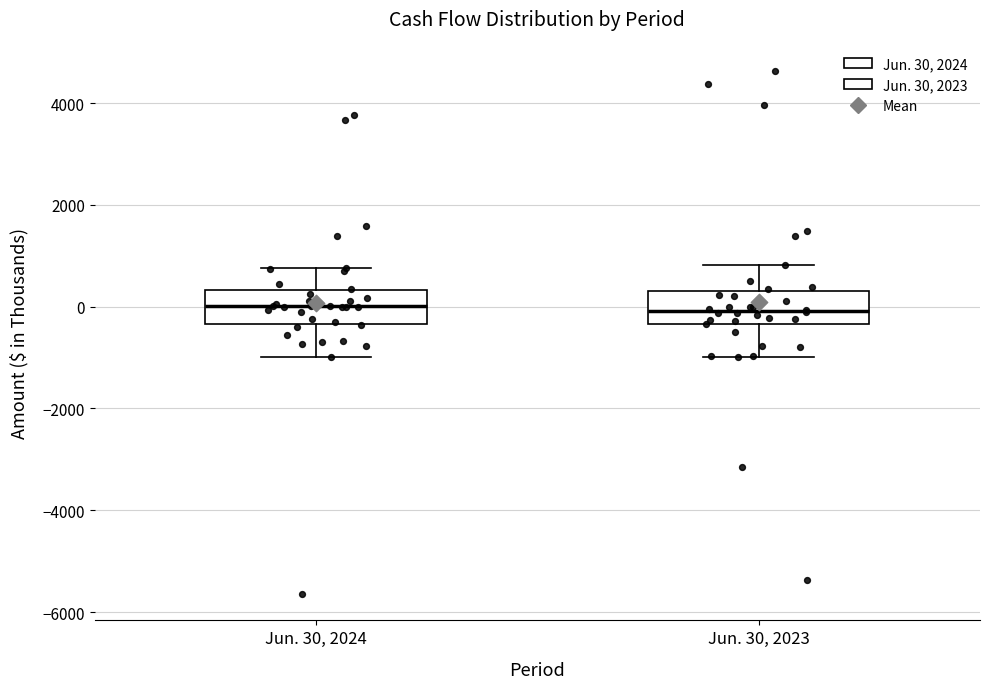

Where does the lower whisker of the box for Jun. 30, 2024 end on the y-axis? The values are not printed on the chart, so give them approximately, as read against the axis.

-1000